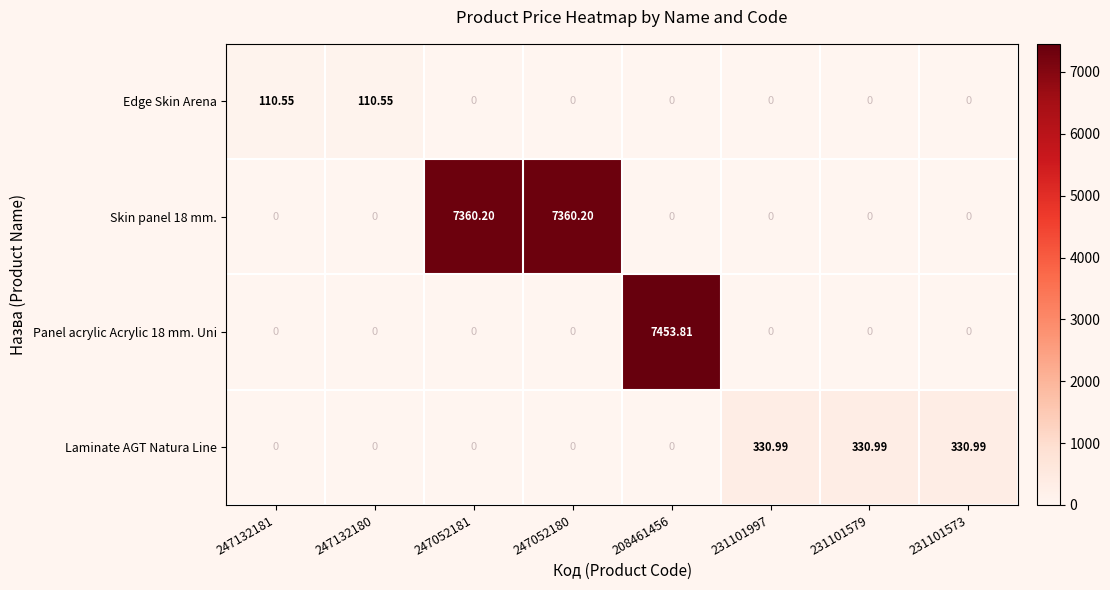

Between 247132180 and 231101997, which series saw the biggest shift?

Laminate AGT Natura Line